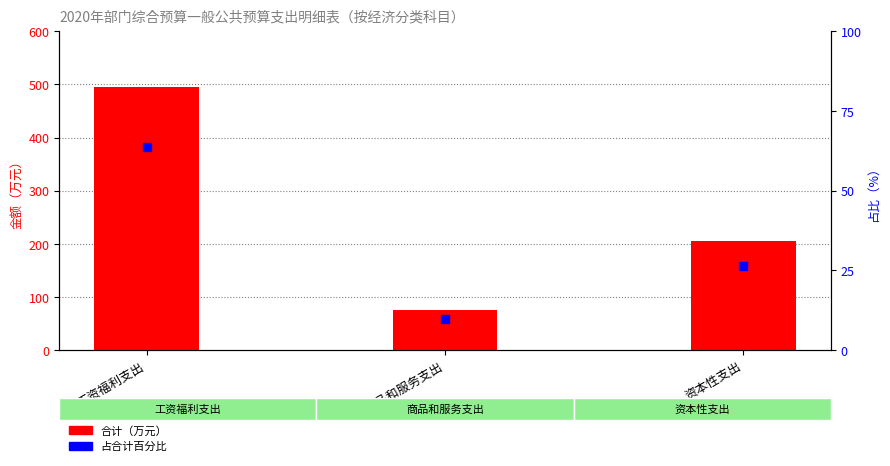

Which series reaches the maximum Y coordinate?

合计